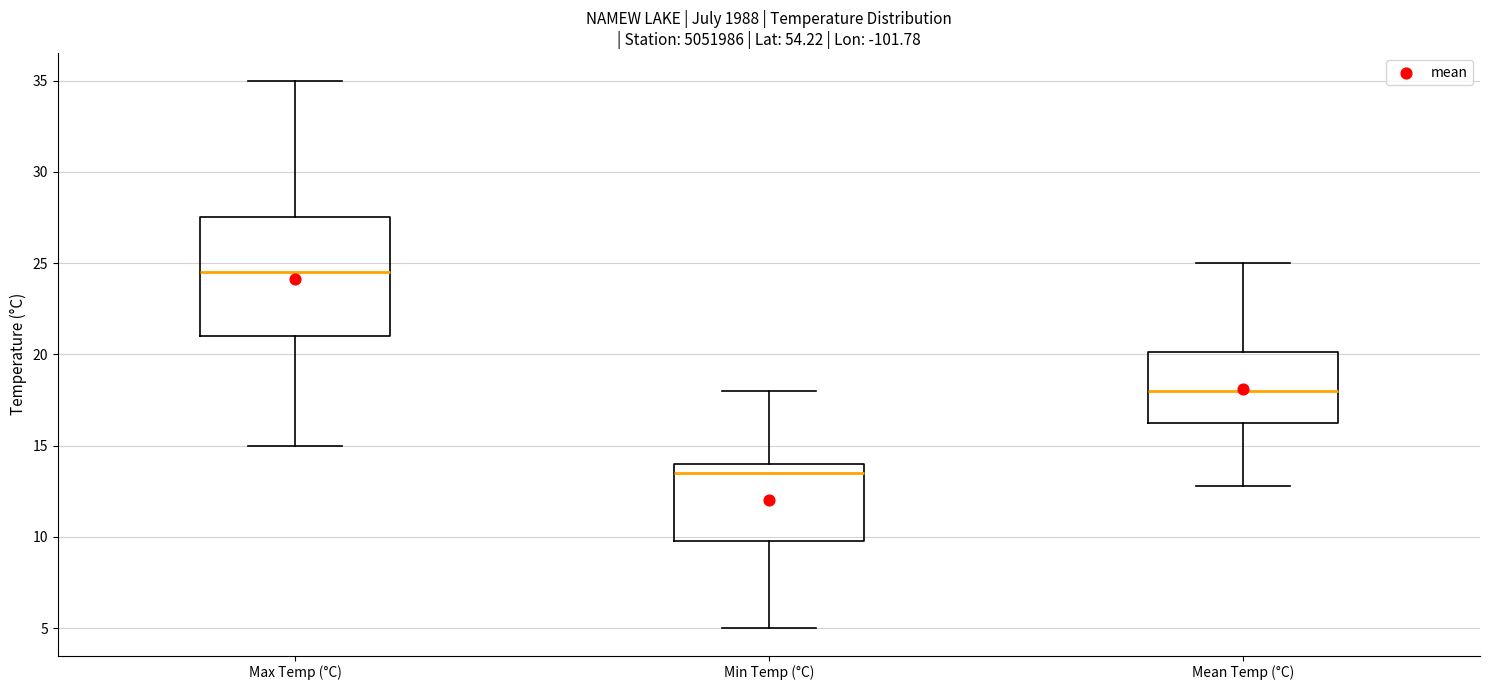

Which box is the tallest, from its lower edge to its upper edge?

Max Temp (°C)